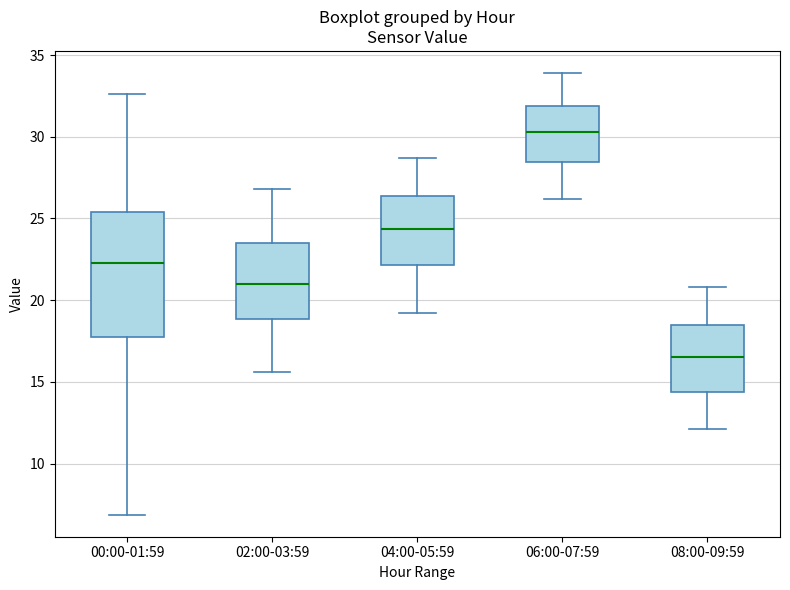

Where is the lower edge of the box for 06:00-07:59 on the y-axis? The values are not printed on the chart, so give them approximately, as read against the axis.

28.5